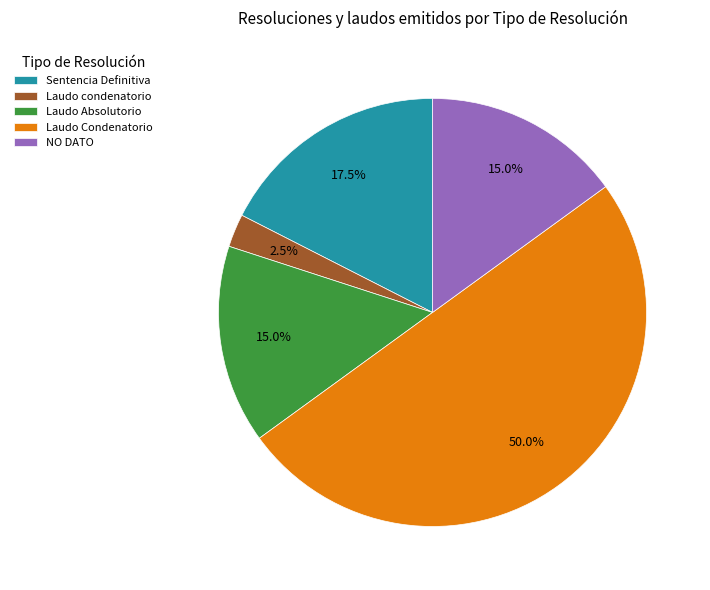

Does Laudo condenatorio represent more than half of the total?

No